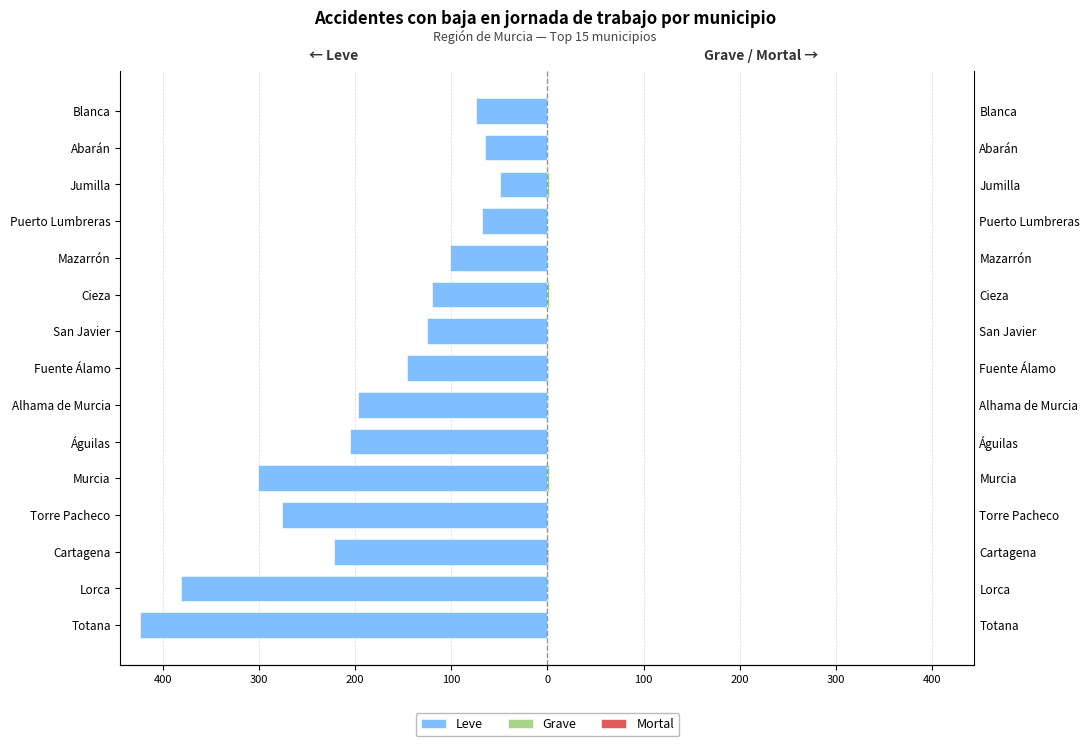

How many bars are there in each group?

3